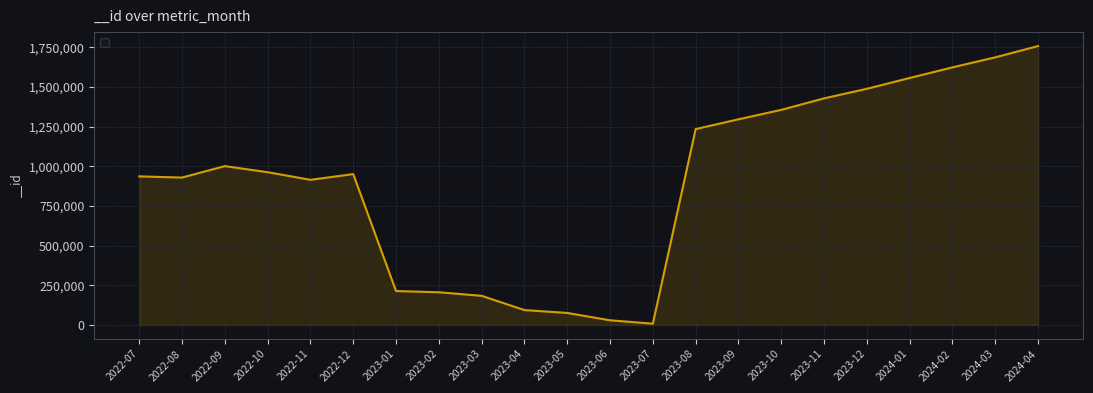

Approximately how many times larger is the value at 2024-04 compared to 2023-04?

18.8